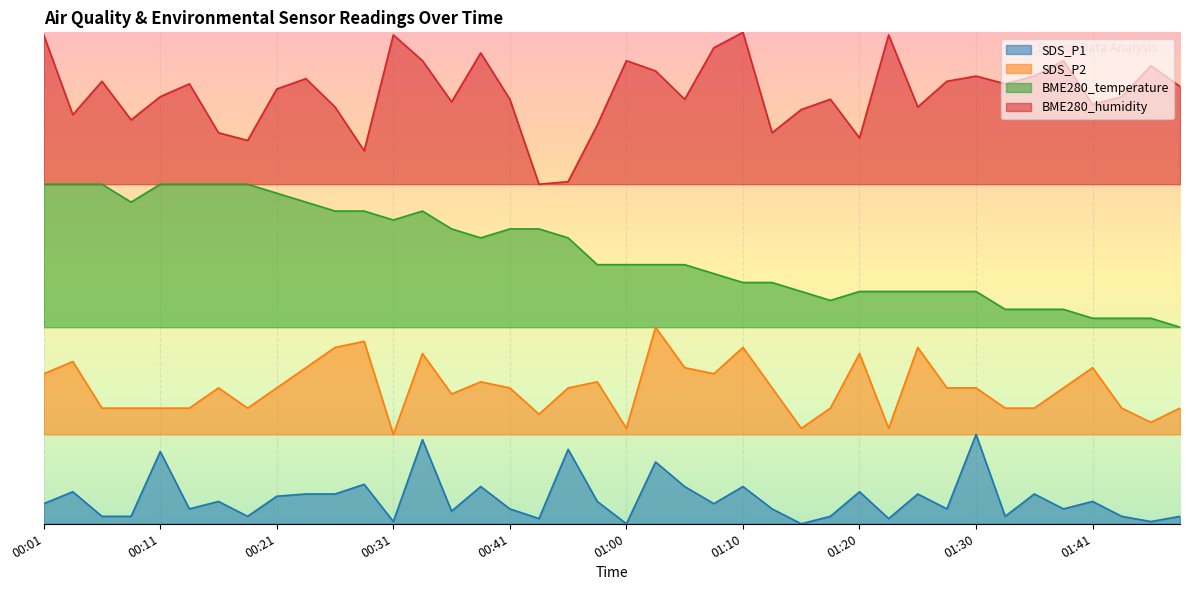

What is the maximum value for SDS_P2?

22.0